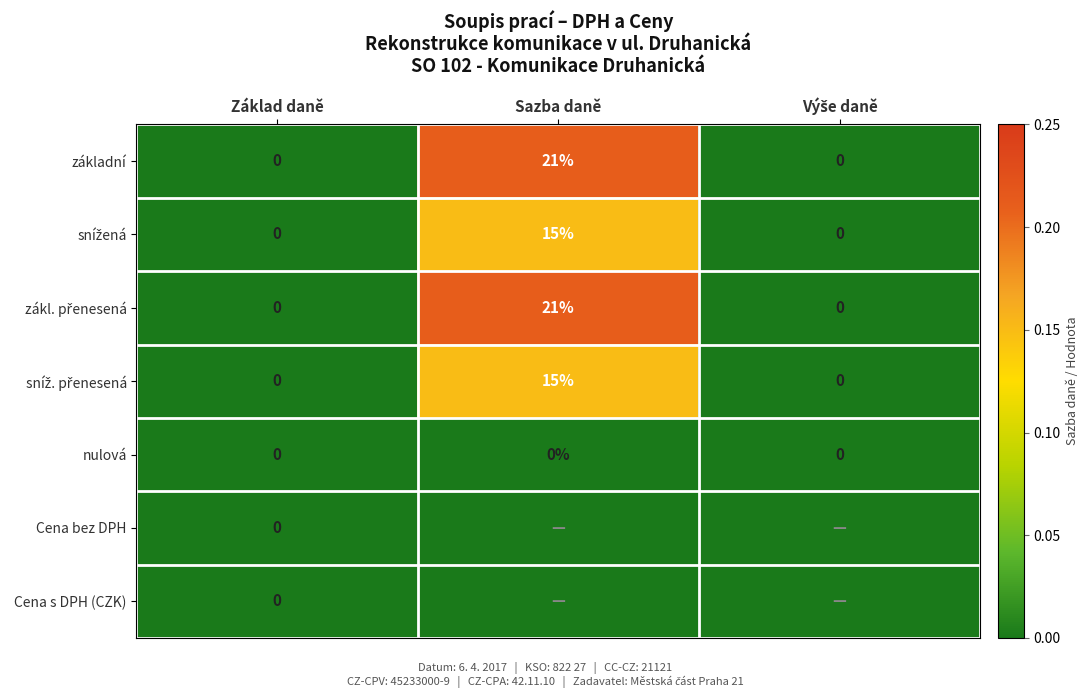

What is the average value of the základní series?

7